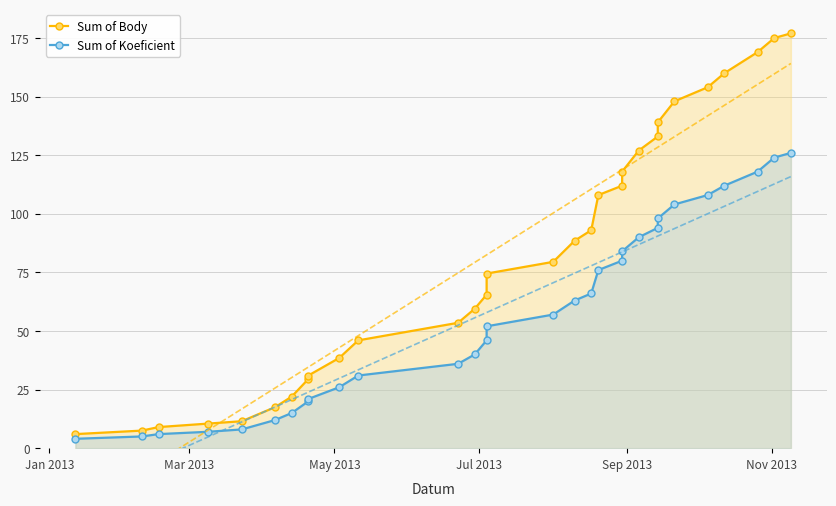

Reading left to right, list all the values displayed in this chart.

Sum of Body: 6.0	7.5	9.0	10.5	11.5	17.5	22.0	29.5	31.0	38.5	46.0	53.5	59.5	65.5	74.5	79.5	88.5	93.0	108.0	112.0	118.0	127.0	133.0	139.0	148.0	154.0	160.0	169.0	175.0	177.0
Sum of Koeficient: 4.0	5.0	6.0	7.0	8.0	12.0	15.0	20.0	21.0	26.0	31.0	36.0	40.0	46.0	52.0	57.0	63.0	66.0	76.0	80.0	84.0	90.0	94.0	98.0	104.0	108.0	112.0	118.0	124.0	126.0